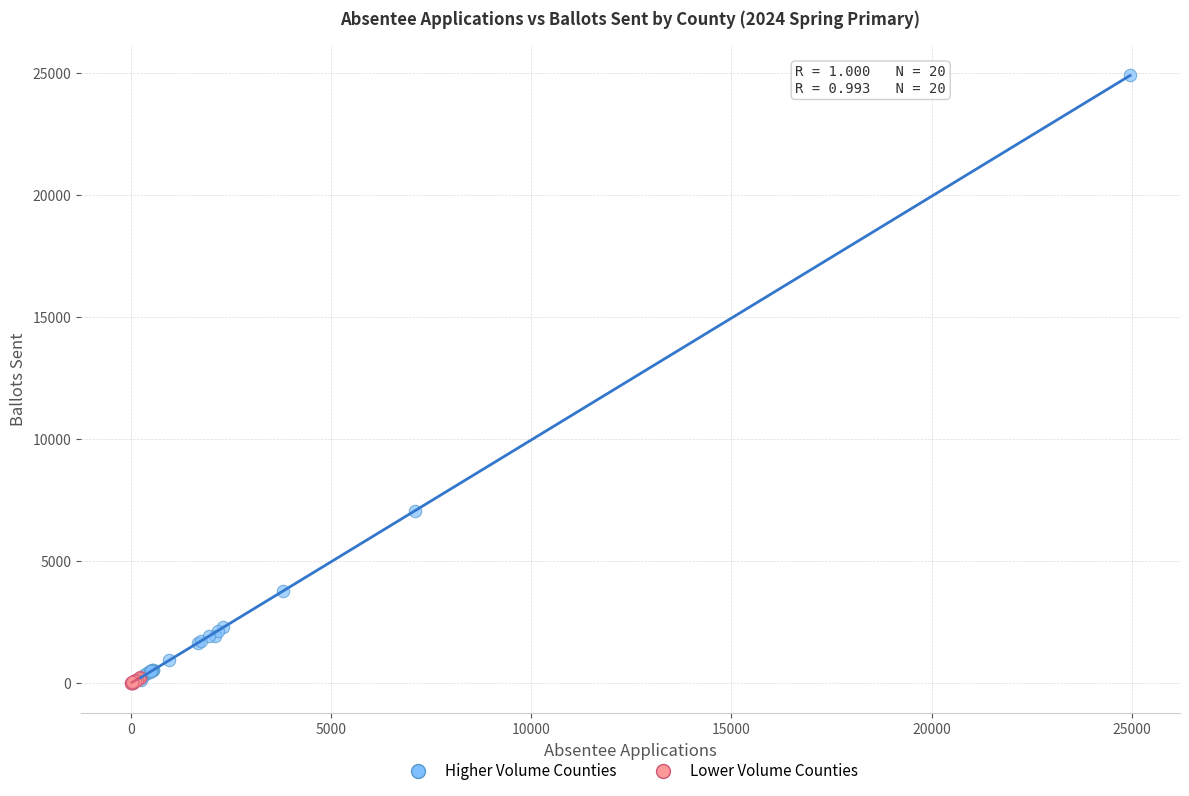

What are all the series names shown in the legend?

Higher Volume Counties, Lower Volume Counties